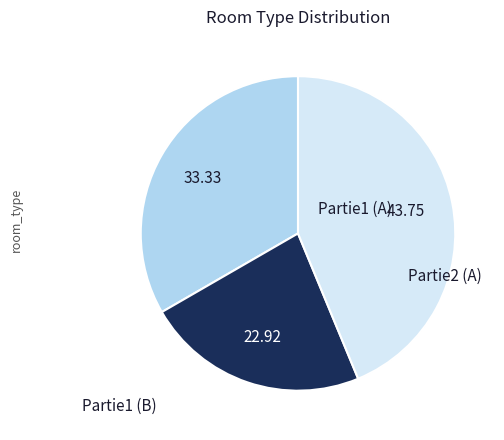

Is there a majority slice in this chart?

No